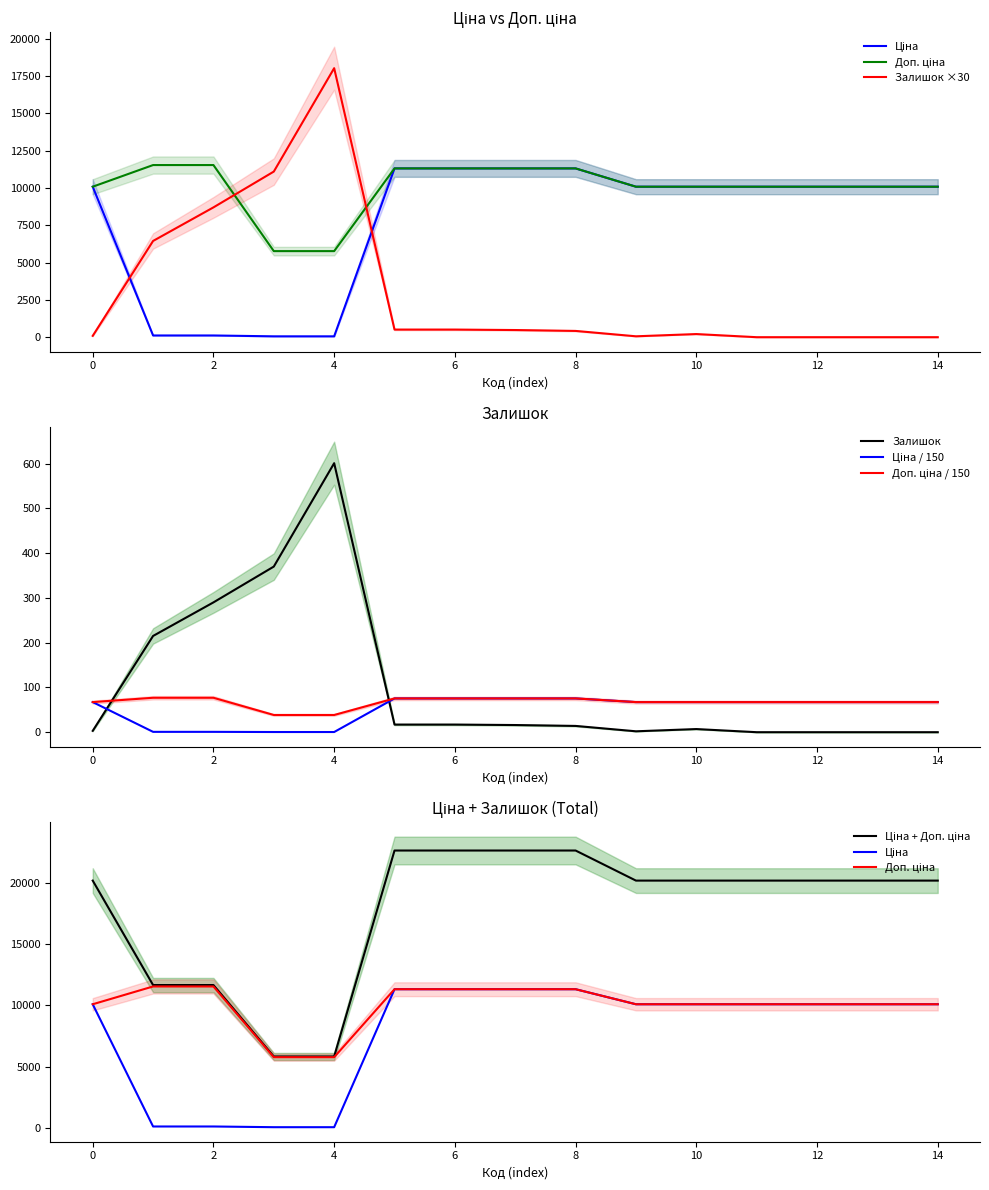

The Залишок series shows 58.8 at 0. True or false?

False